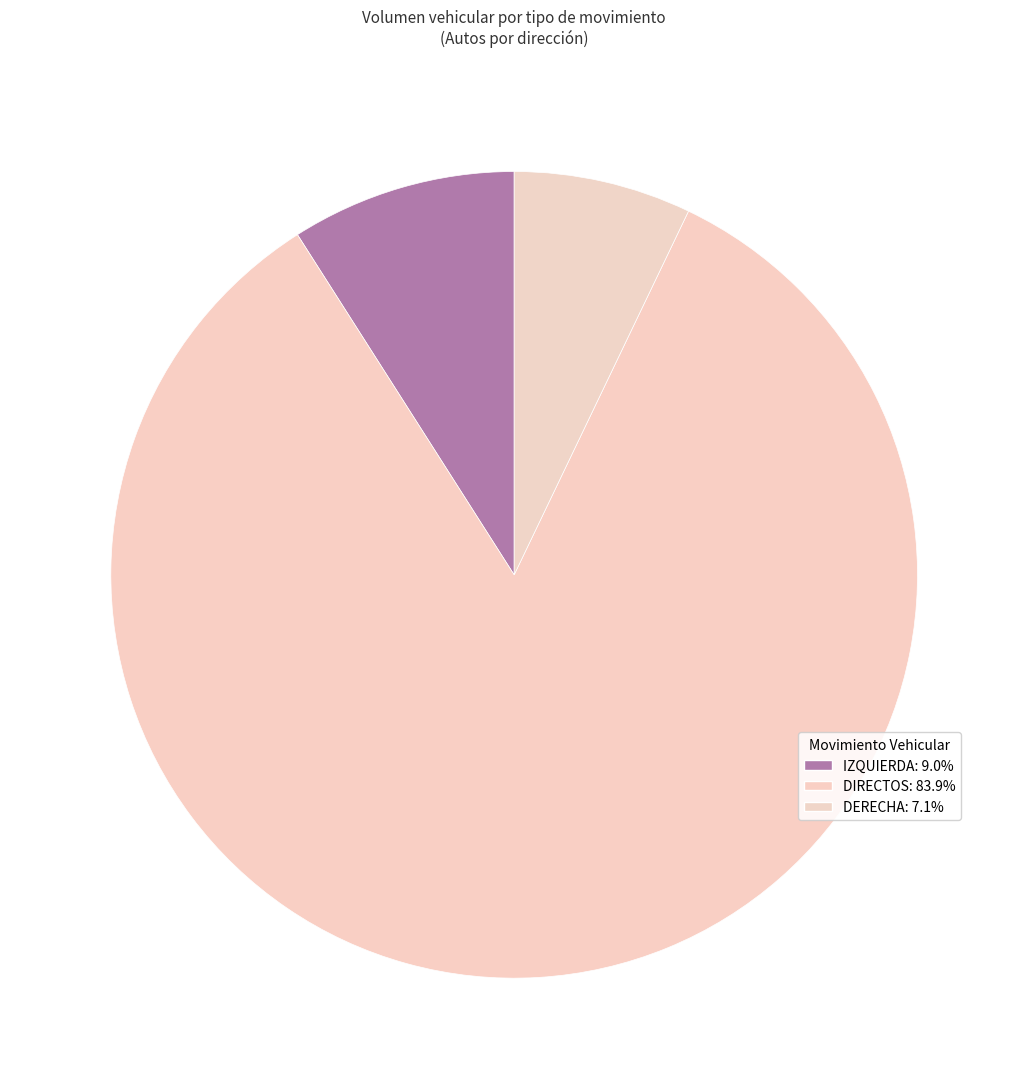

Which slice is the largest?

DIRECTOS